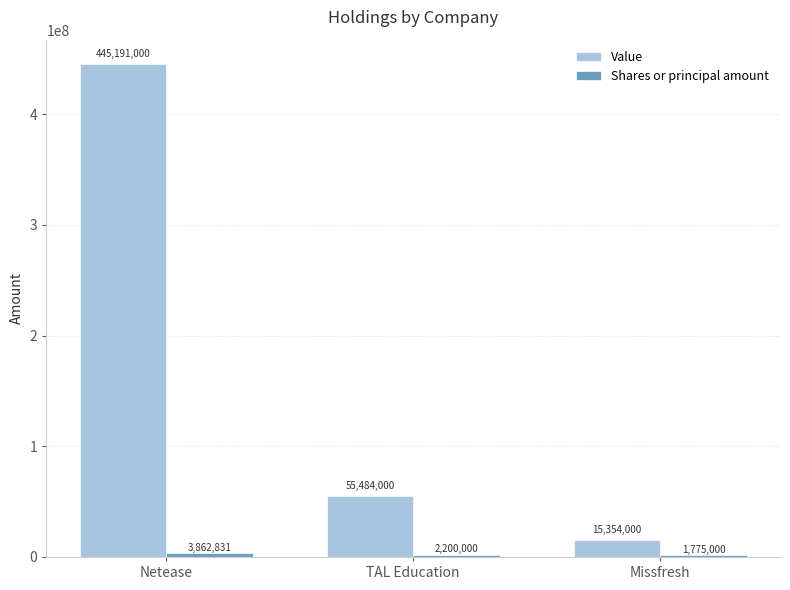

Which category has the highest value across all series?

Netease